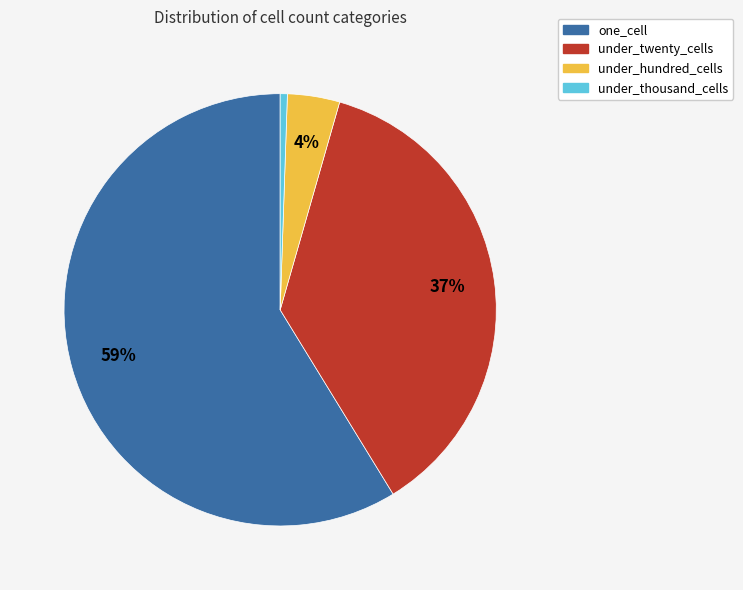

Count the number of slices in the pie.

4